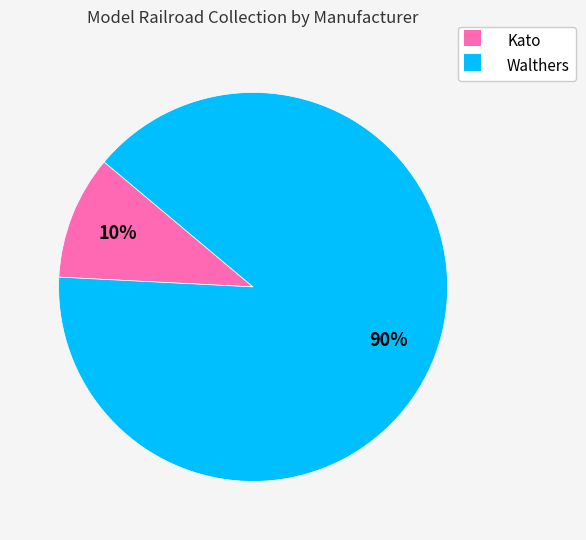

Which category has the smallest portion of the pie?

Kato